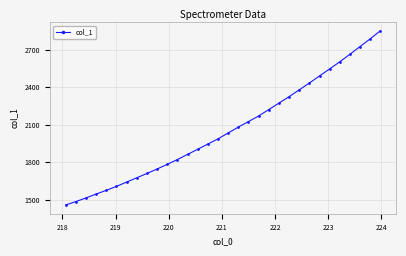

True or false: there are more than 2 points higher than both neighbors.

False